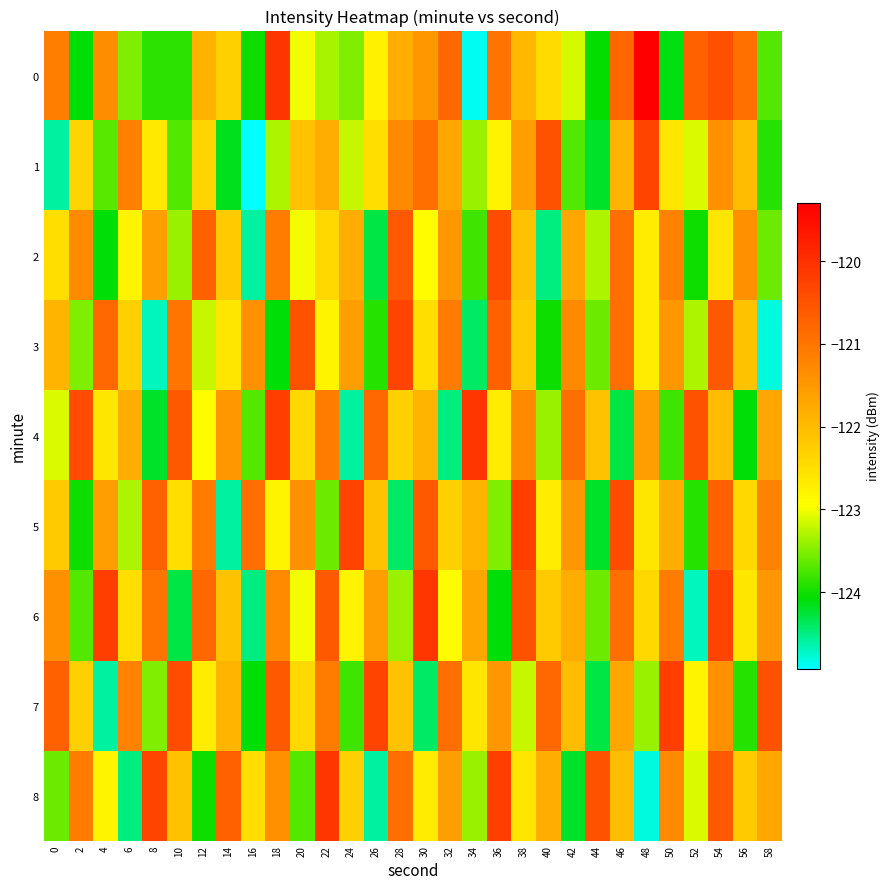

List the series in order of their peak value, lowest first.

2, 1, 3, 5, 7, 4, 6, 8, 0